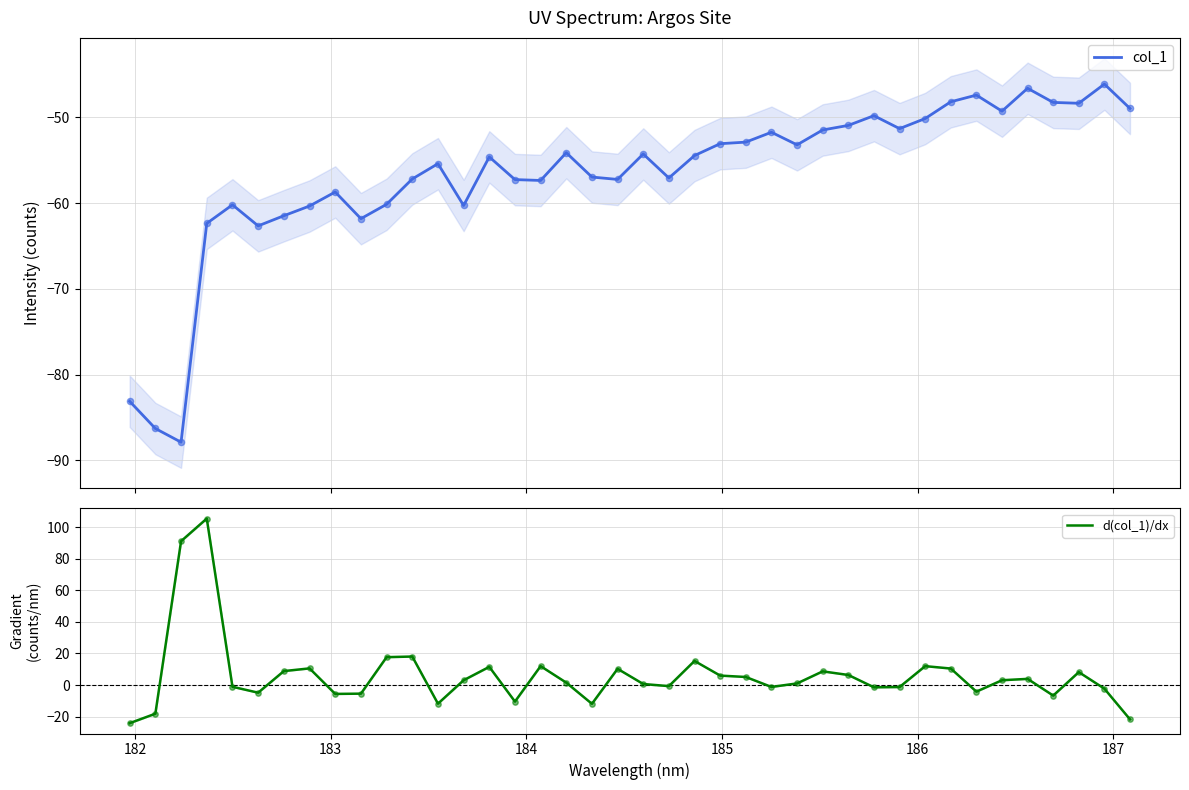

At how many categories does at least one series exceed 98?

1